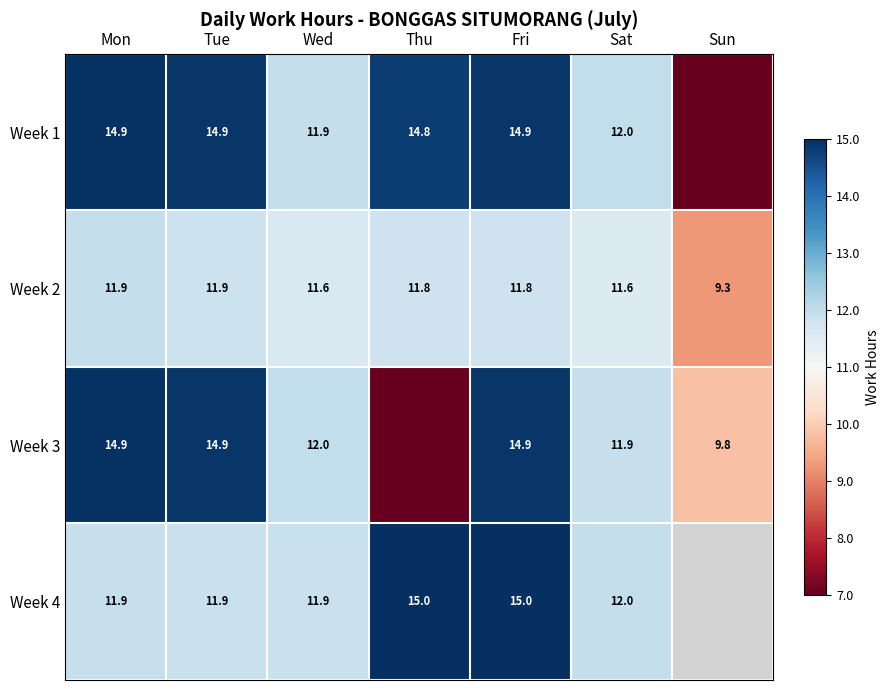

At which category is the sum across all series the highest?

Fri